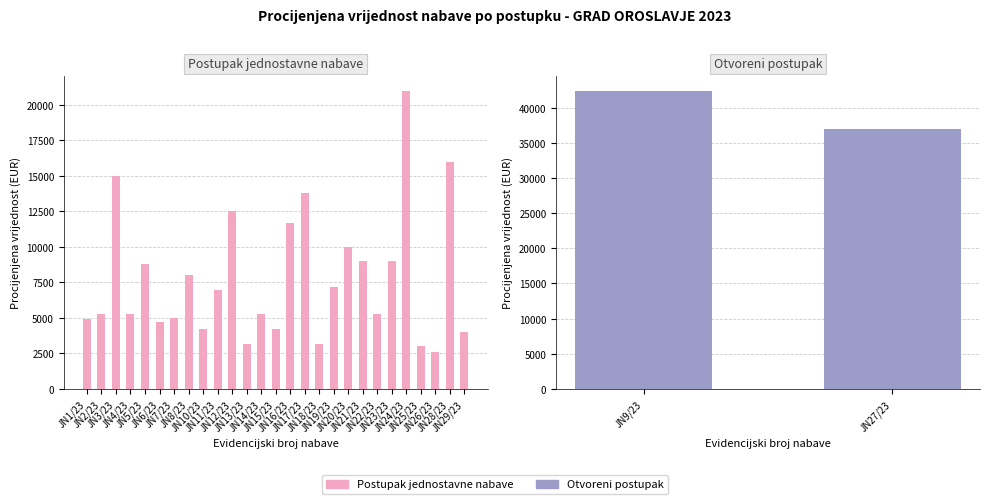

Approximately how many times larger is the value at JN7/23 compared to JN6/23?

1.1